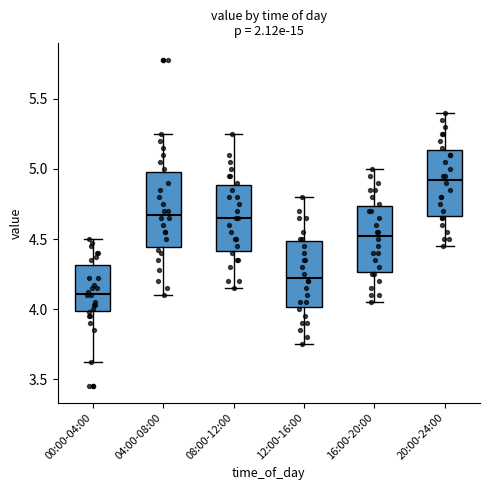

Reading left to right, transcribe this box plot: for each box, give where its median line is, the range the box spans, and where its two whiskers end, as read against the y-axis. The values are not printed on the chart, so give them approximately, as read against the axis.

00:00-04:00: median 4.10, box 4.00 to 4.30, whiskers 3.60 to 4.50
04:00-08:00: median 4.70, box 4.45 to 5.00, whiskers 4.10 to 5.25
08:00-12:00: median 4.65, box 4.40 to 4.90, whiskers 4.15 to 5.25
12:00-16:00: median 4.25, box 4.00 to 4.50, whiskers 3.75 to 4.80
16:00-20:00: median 4.55, box 4.25 to 4.75, whiskers 4.05 to 5.00
20:00-24:00: median 4.95, box 4.65 to 5.15, whiskers 4.45 to 5.40